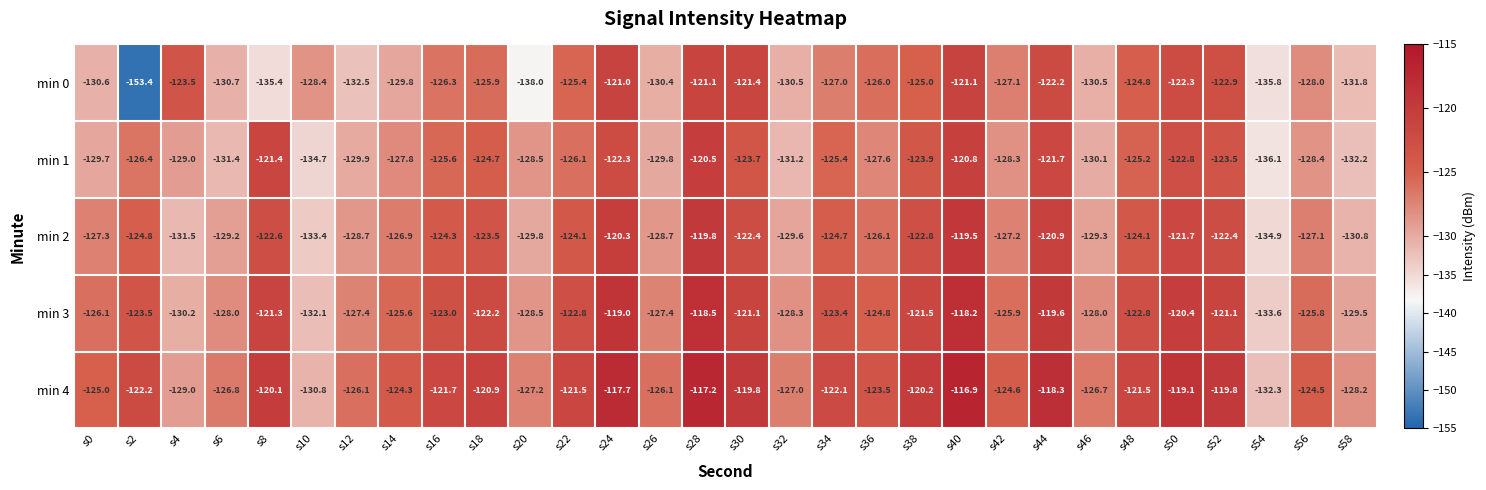

The value of min 2 at s0 is -127.3. True or false?

True